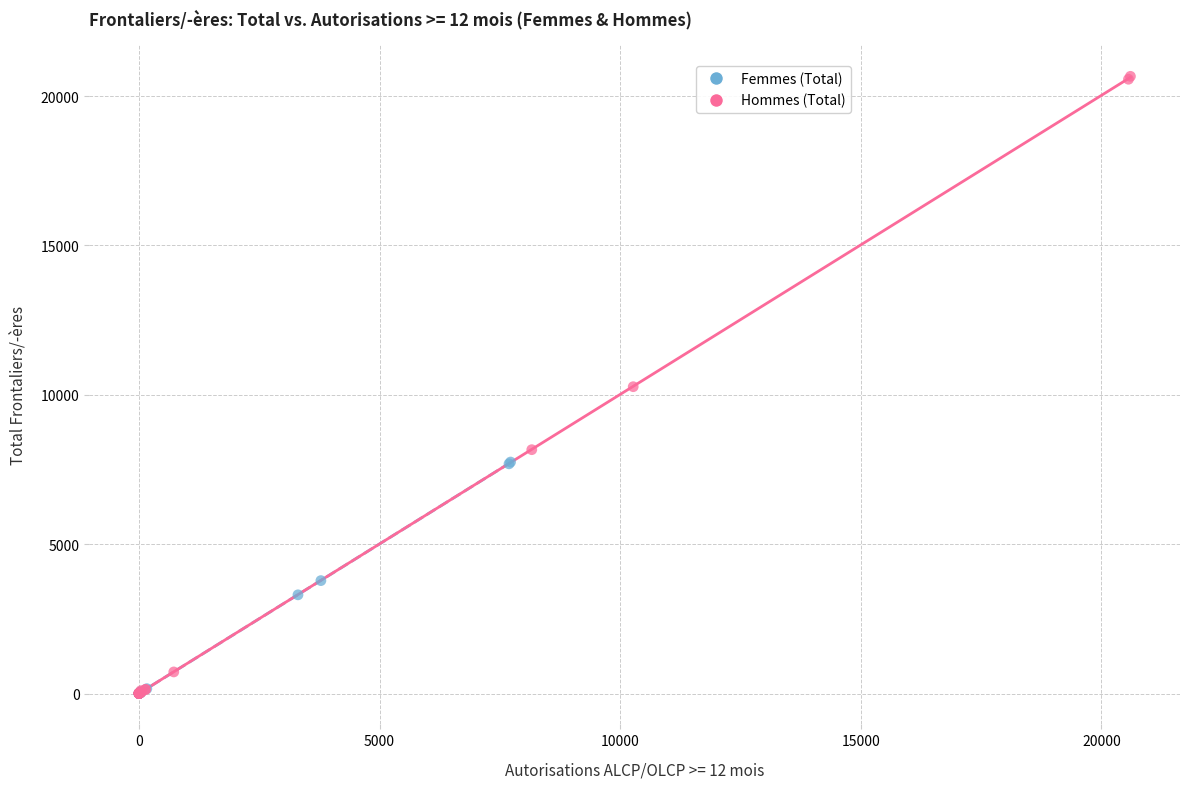

Which series has the widest spread of Y values?

Hommes (Total)